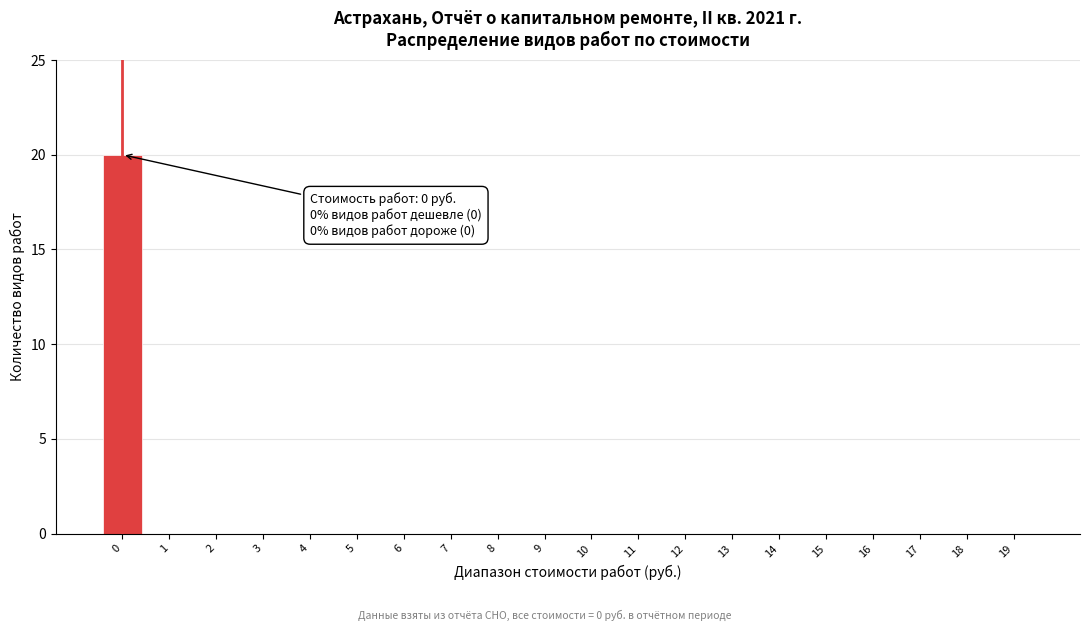

Reading right to left, extract all data points from this chart.

19=0	18=0	17=0	16=0	15=0	14=0	13=0	12=0	11=0	10=0	9=0	8=0	7=0	6=0	5=0	4=0	3=0	2=0	1=0	0=20